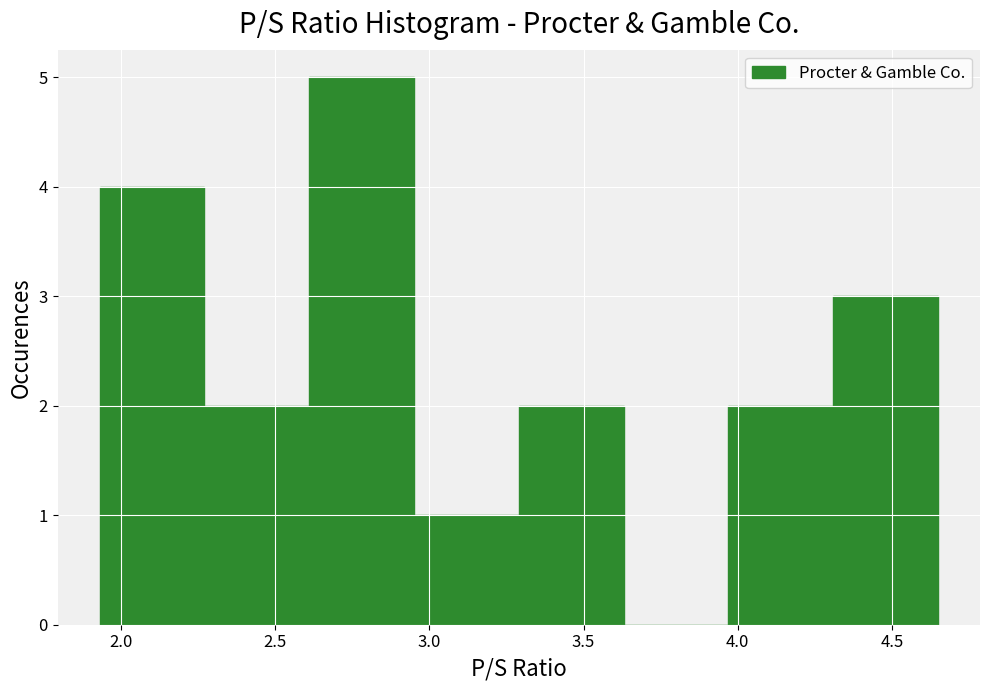

What is the height of the bar covering 2.27 to 2.61 on the x-axis? Neither the bar edges nor the heights are printed on the chart, so give them approximately, as read against the axes.

2